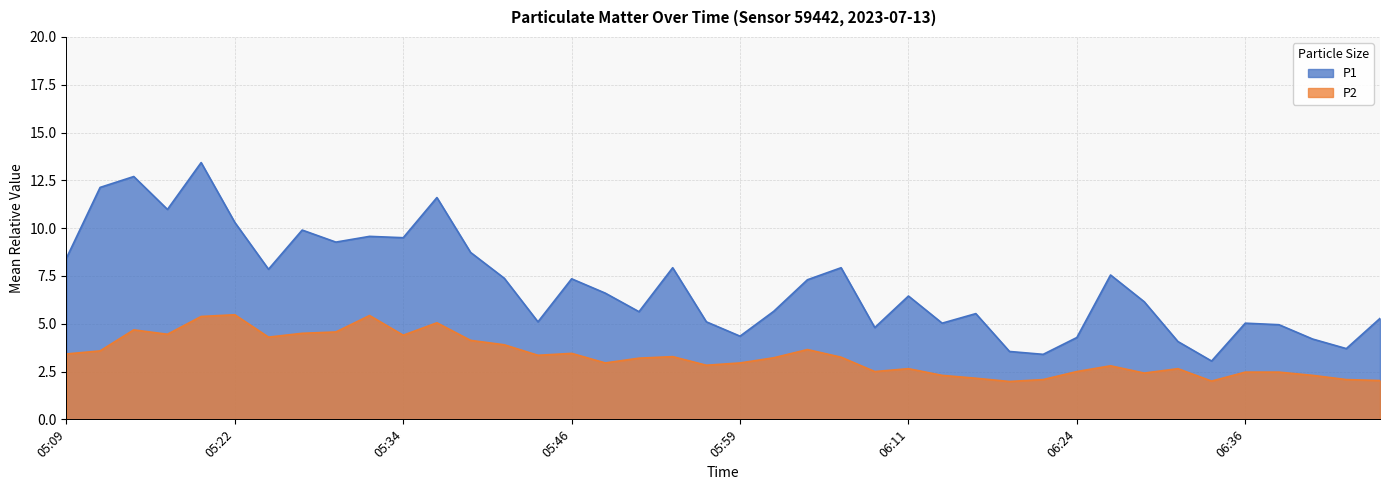

What is the difference between the second highest and second lowest values in the P2 series?

3.4